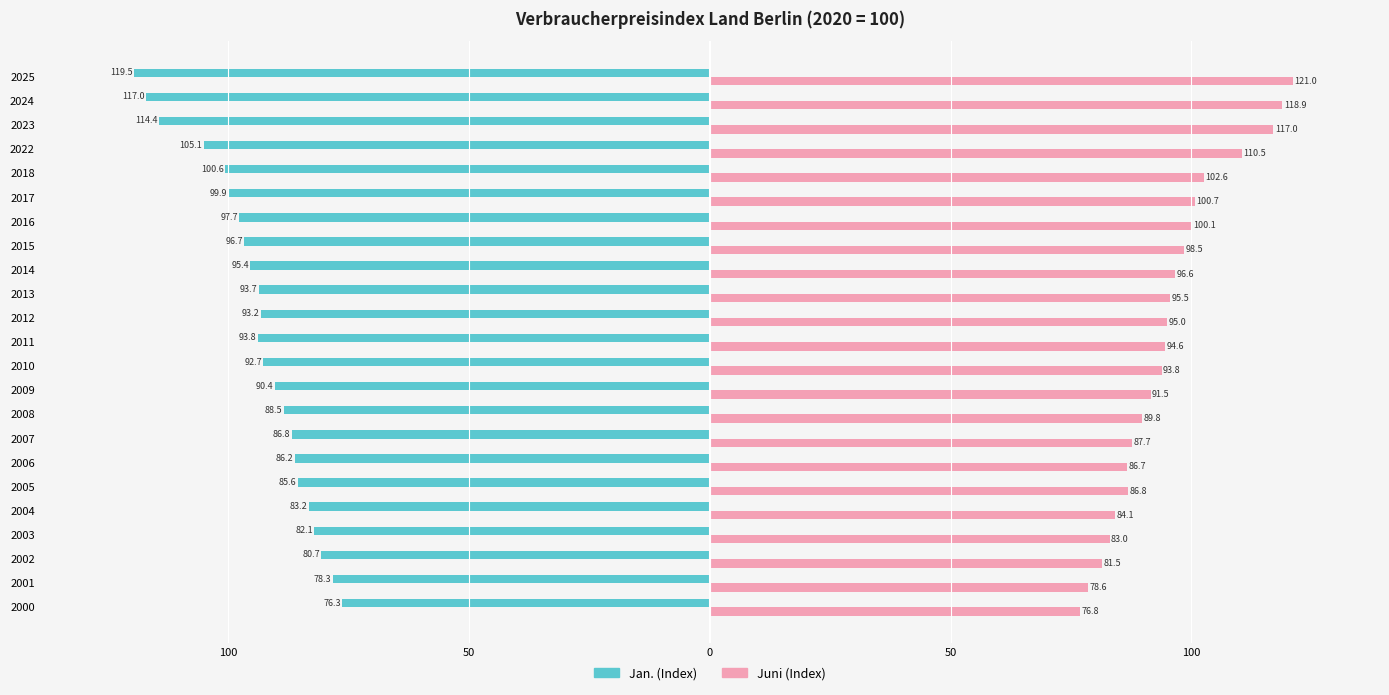

What is the average value of the Juni (Index) series?

95.3